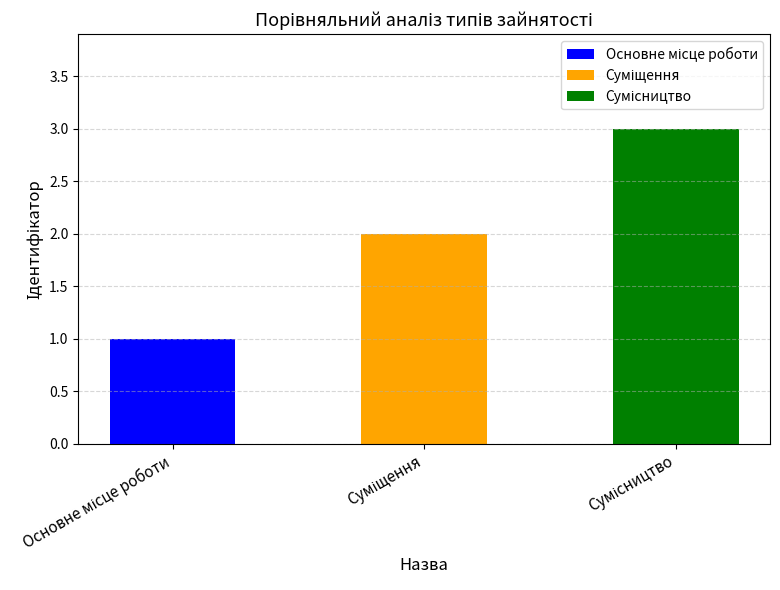

Reading right to left, transcribe all the data shown in this chart.

3	2	1